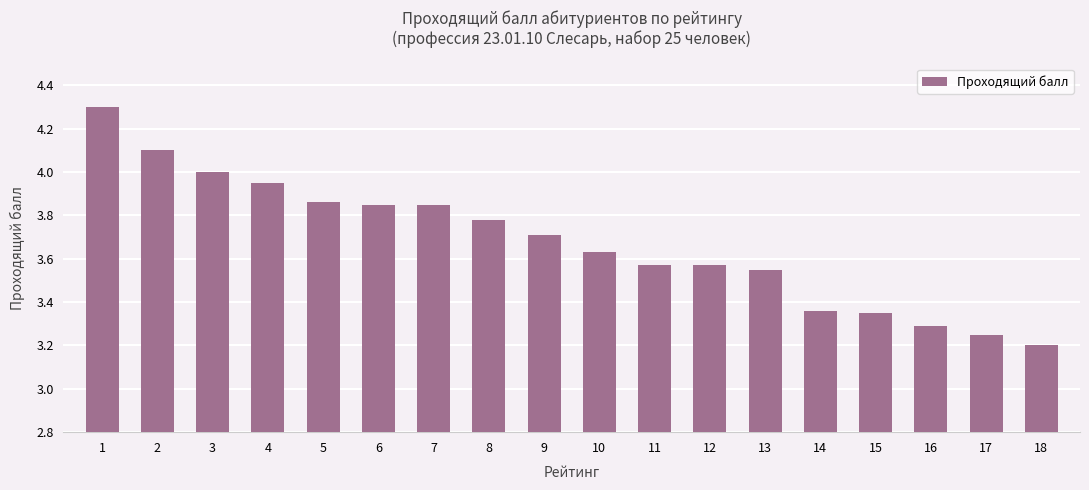

What is the value of the 16th bar from the left?

3.3